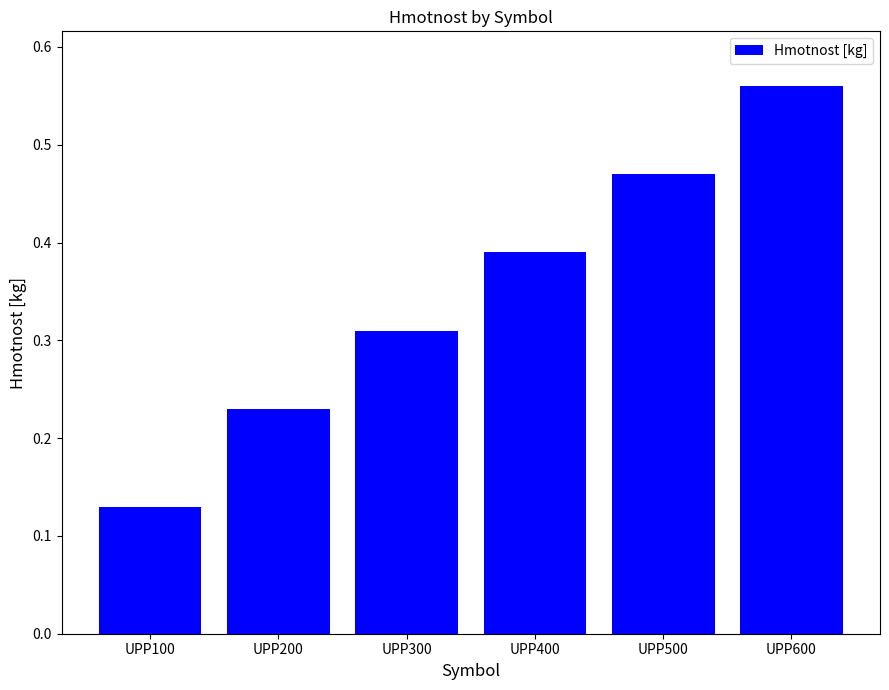

At which category does the chart reach its minimum across all series?

UPP100